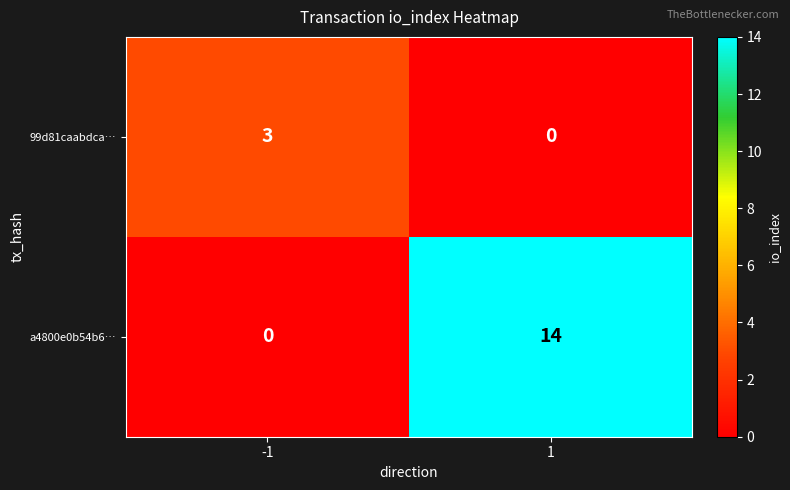

What is the maximum value shown in the chart?

14